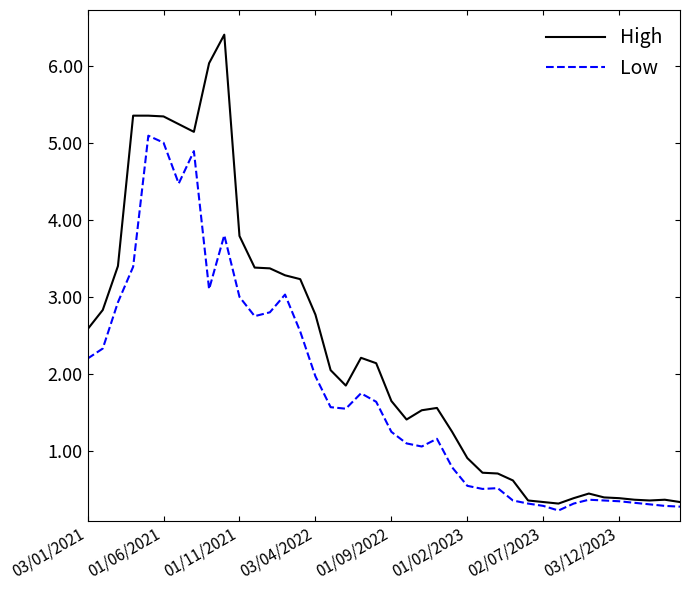

List the series in order of their overall mean, lowest first.

Low, High